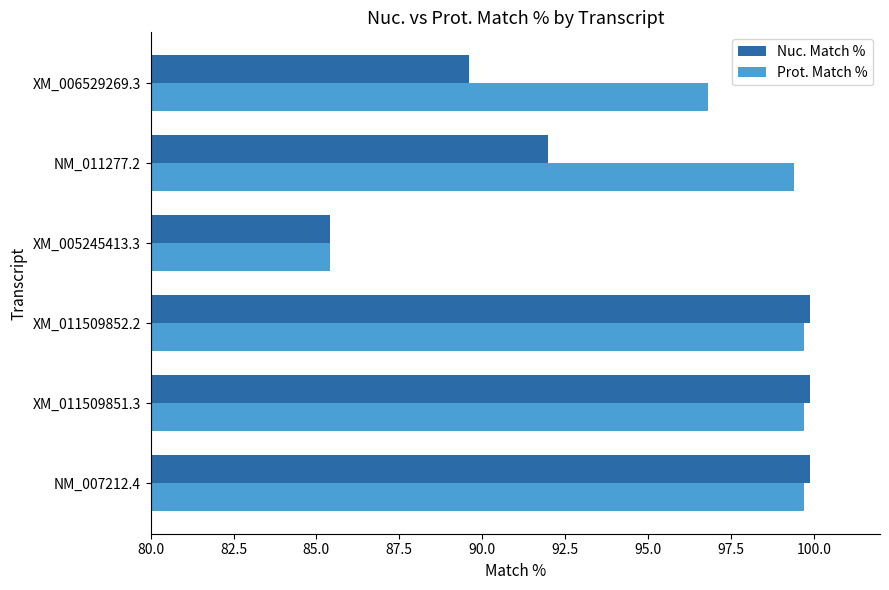

At how many categories does at least one series exceed 85?

6